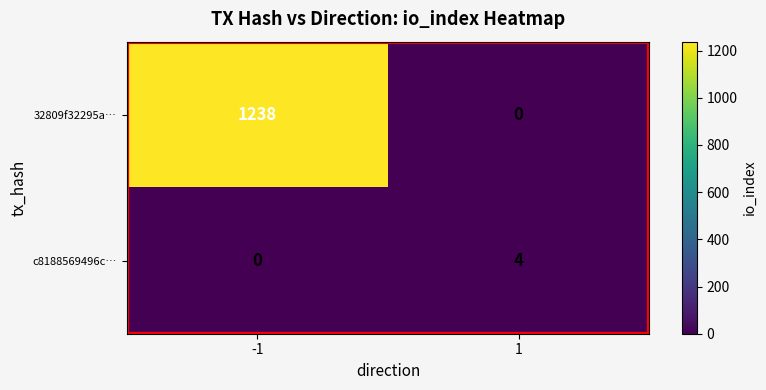

What is the sum of all 32809f32295a… values?

1238